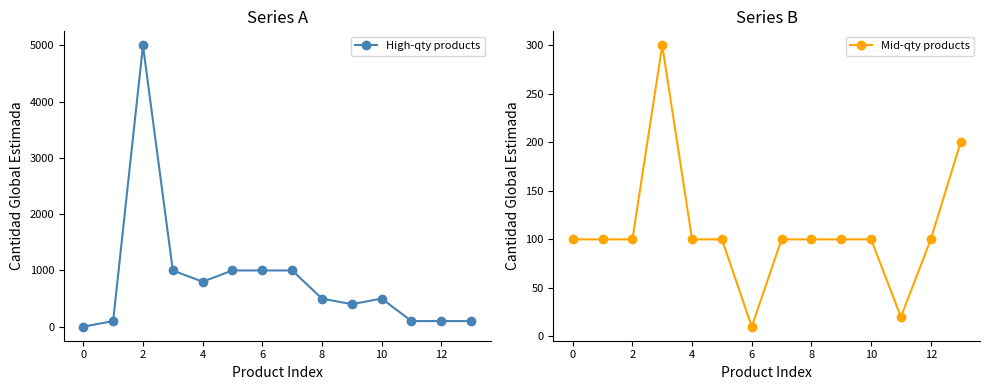

At how many categories does at least one series exceed 714?

6